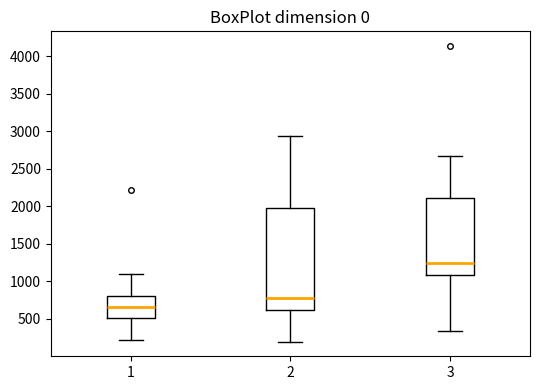

Comparing the boxes themselves (not the whiskers), which one is the tallest?

2